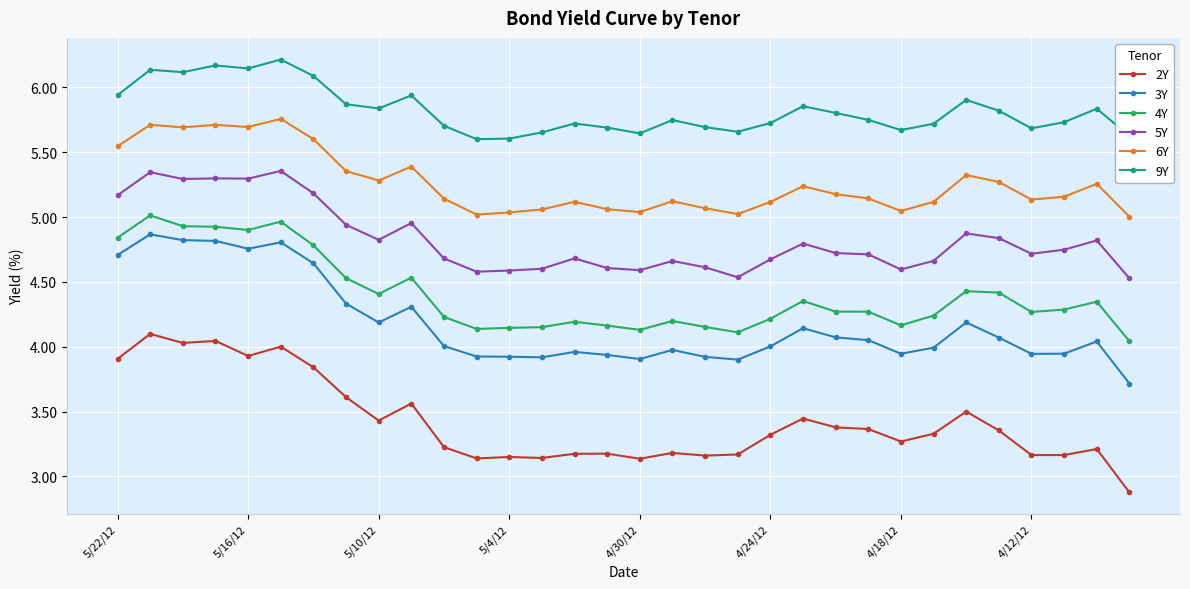

What are all the series names shown in the legend?

2Y, 3Y, 4Y, 5Y, 6Y, 9Y